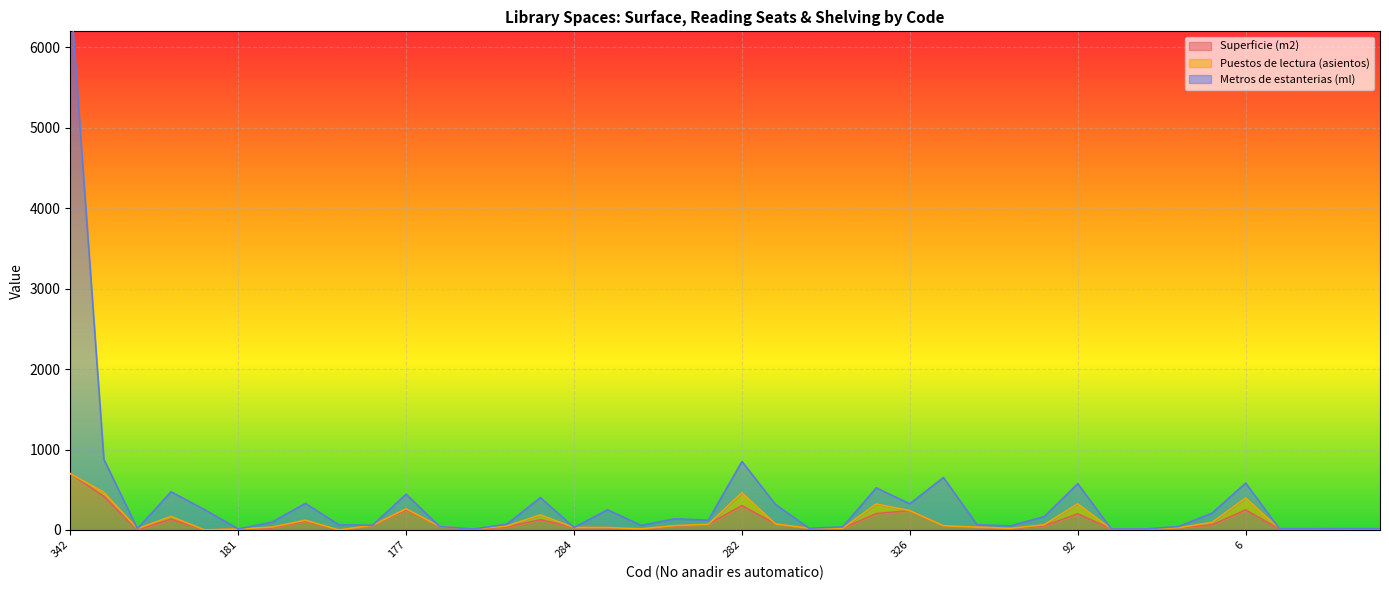

True or false: Superficie (m2) and Metros de estanterias (ml) cross at least once.

False